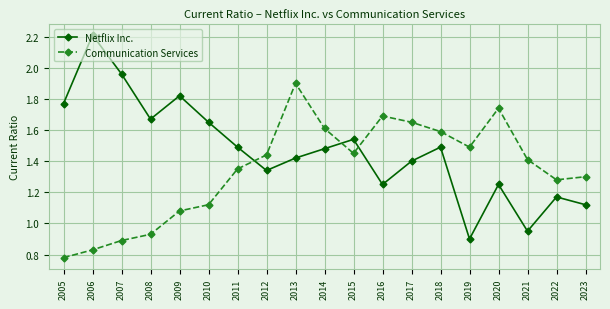

How many series are shown in this chart?

2